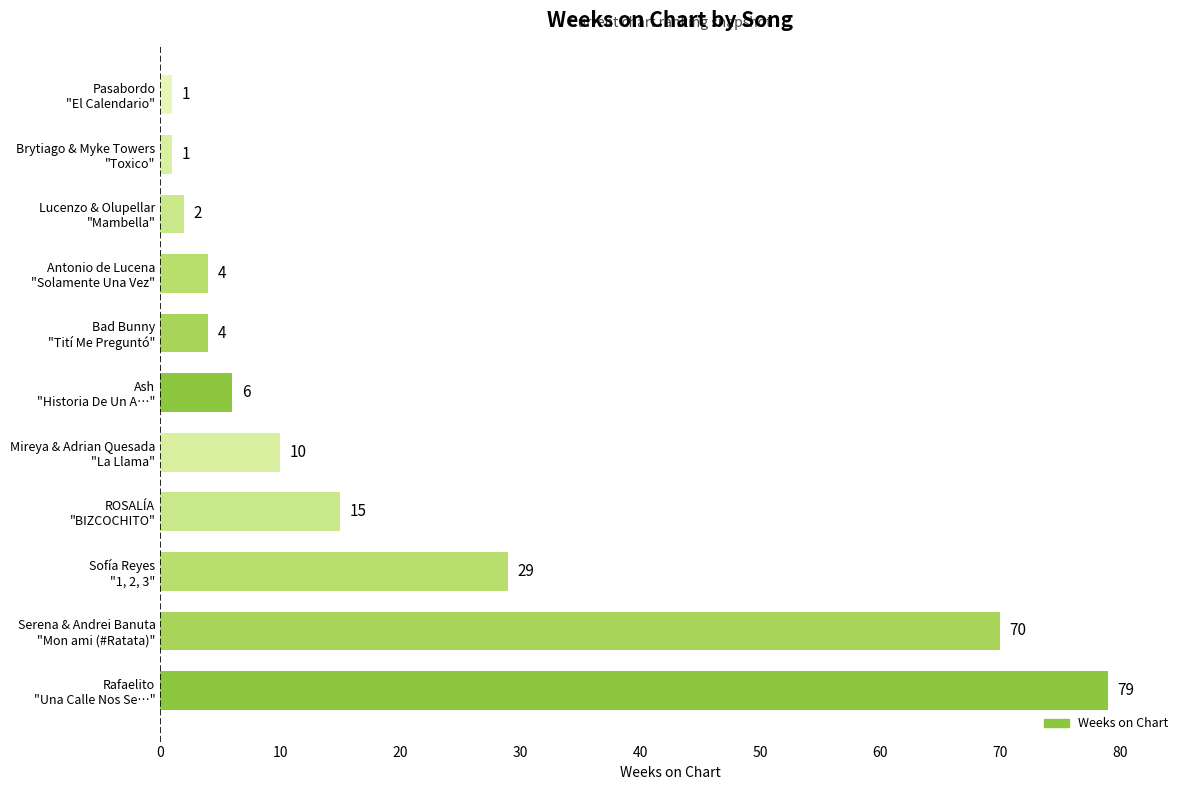

What is the greatest value displayed?

79